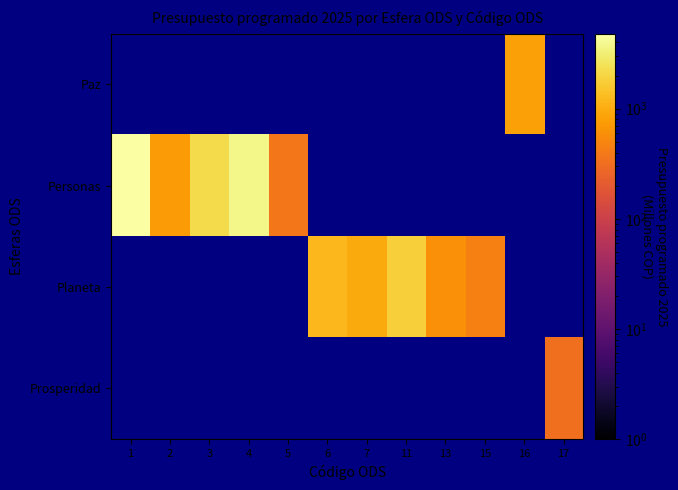

What is the total value across all series at 1?

4806.1